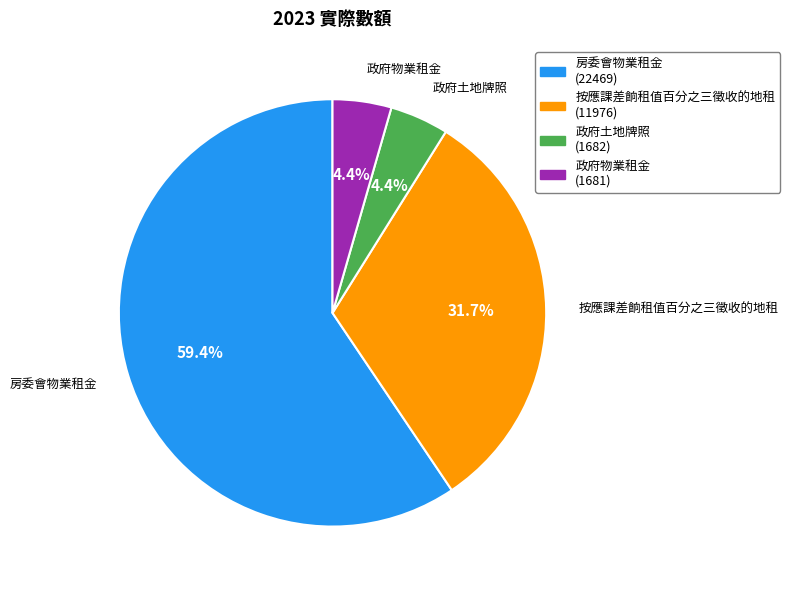

Is the sum of 政府土地牌照 and 政府物業租金 greater than half?

No